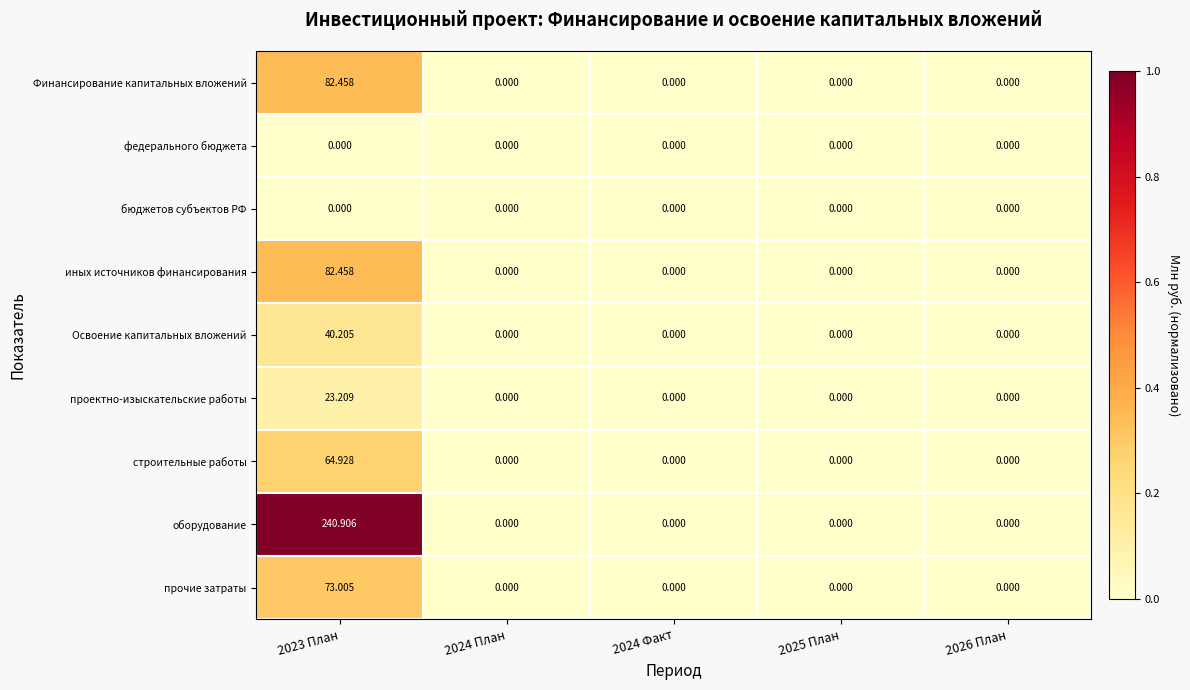

Which series has the largest total across all categories?

оборудование